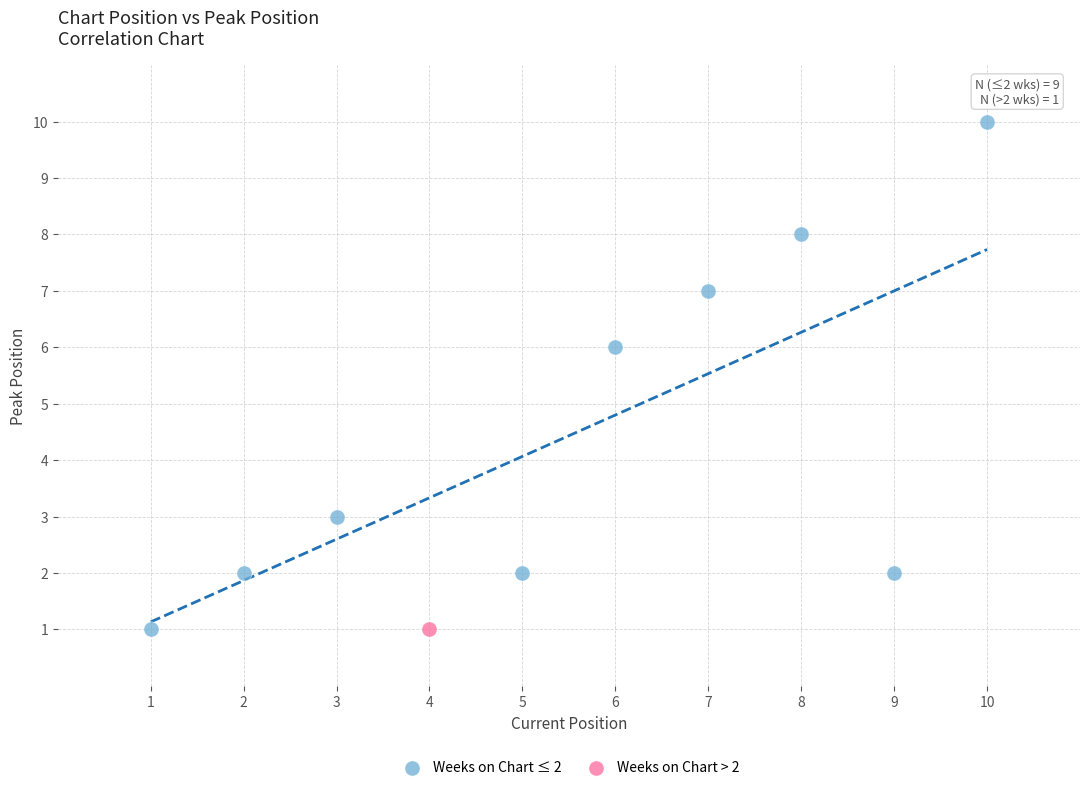

What are all the series names shown in the legend?

Weeks on Chart ≤ 2, Weeks on Chart > 2